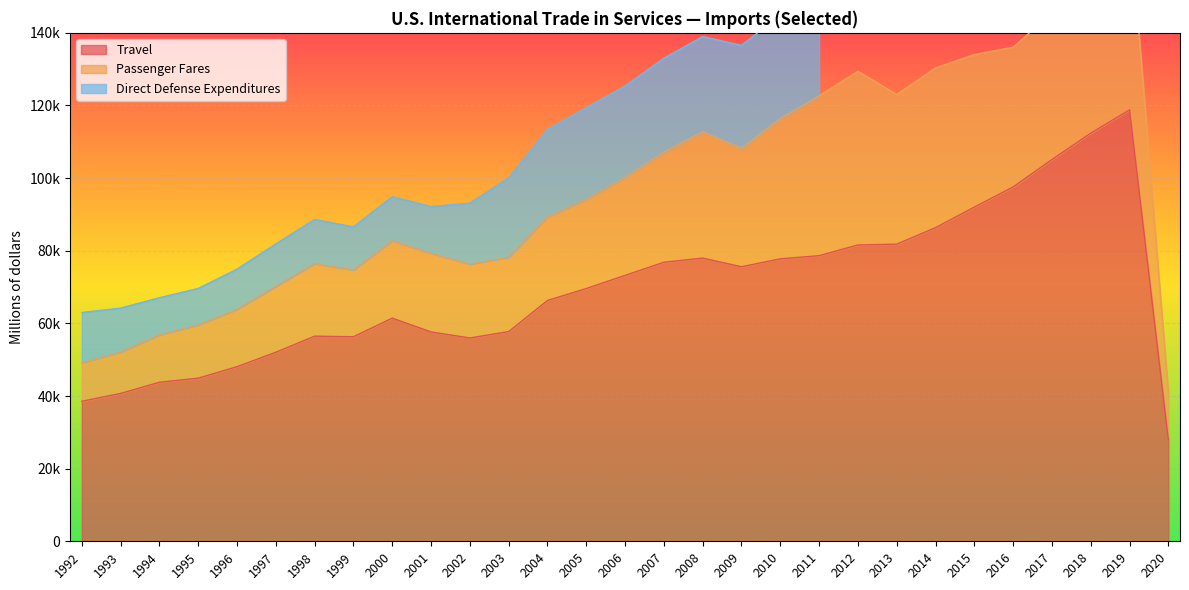

What is the highest value of the Direct Defense Expenditures series?

28478